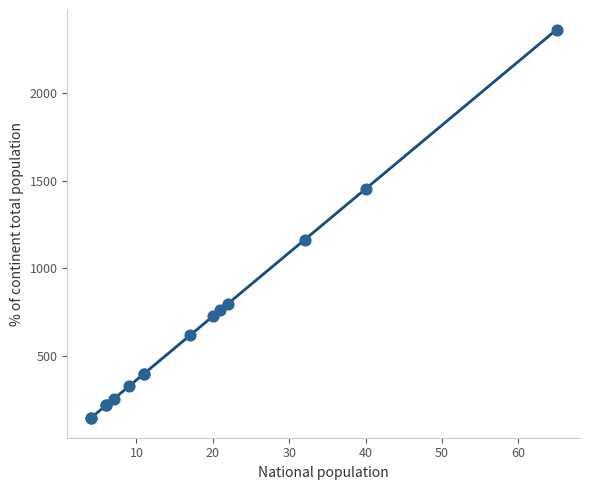

What Y value in the scatter plot is closest to 1254?

1164